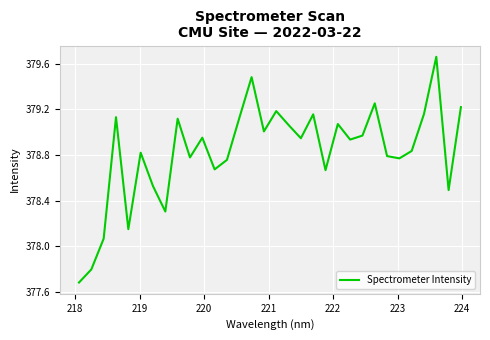

What is the smallest value displayed?

377.7